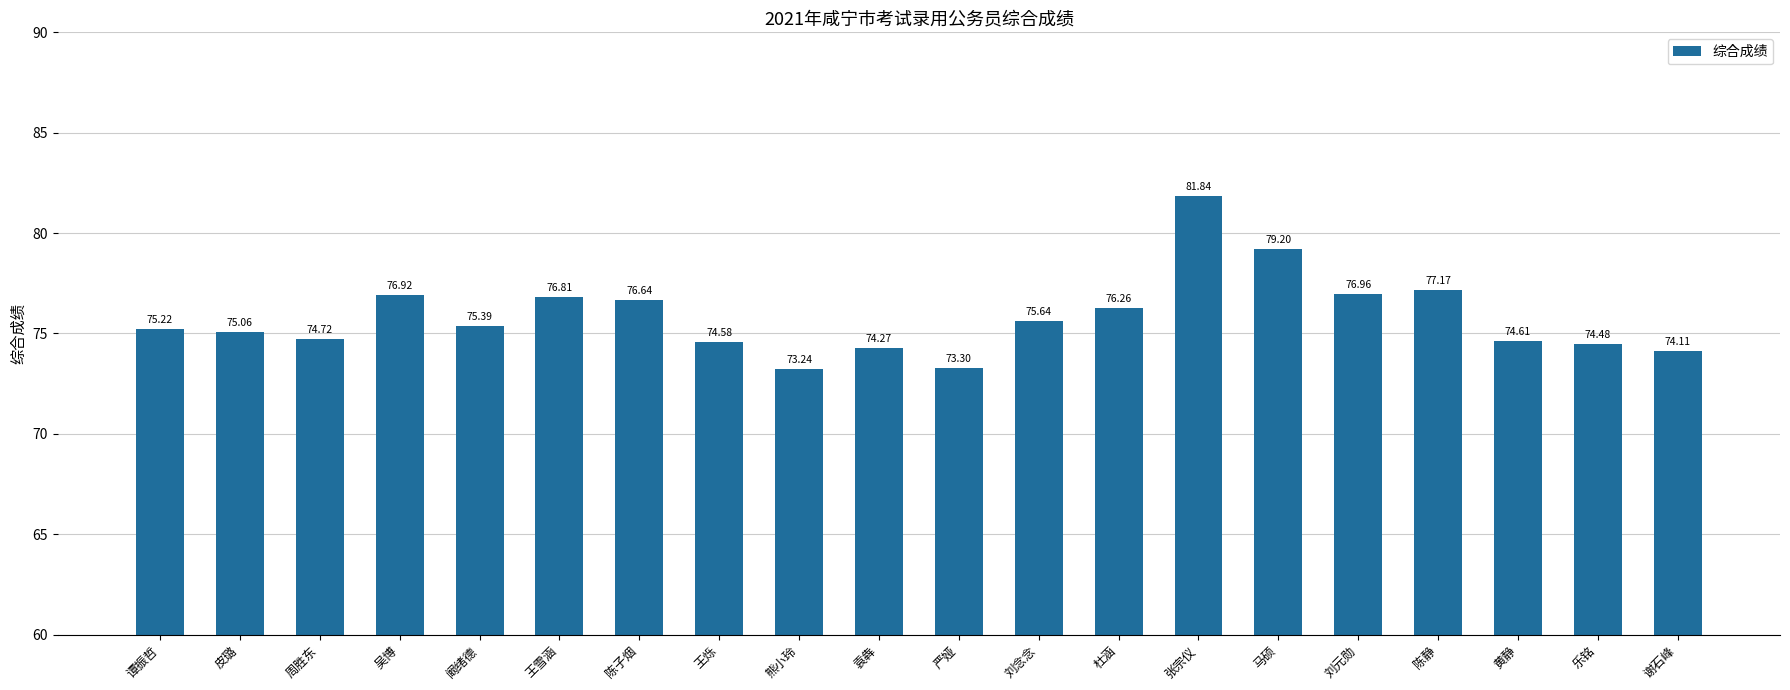

What is the greatest value displayed?

81.8